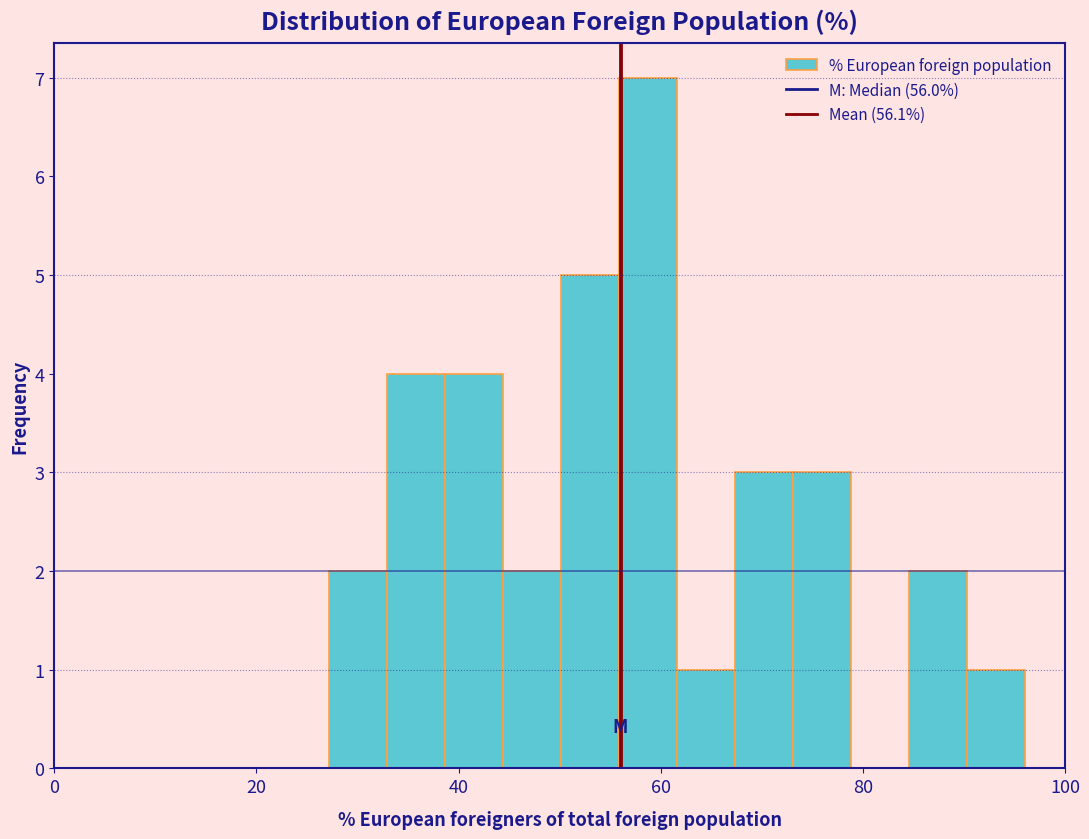

Read against the x-axis, roughly where is the centre of the tallest bar?

58